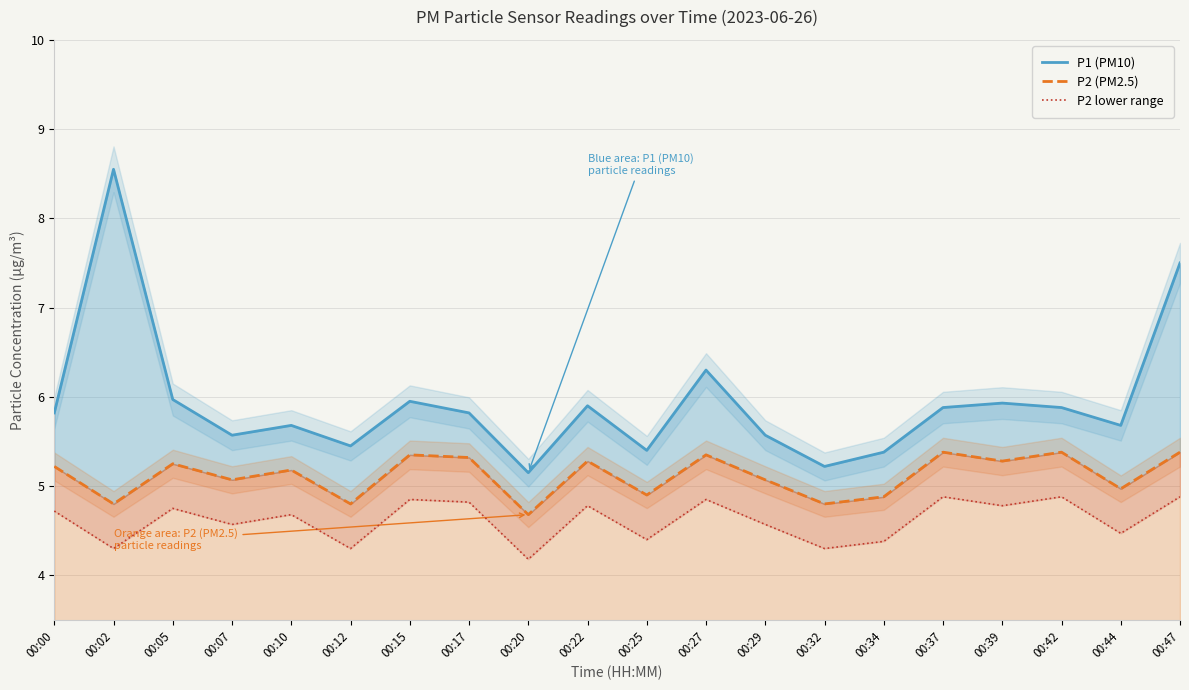

Where is the first local minimum for P2 (PM2.5)?

00:02